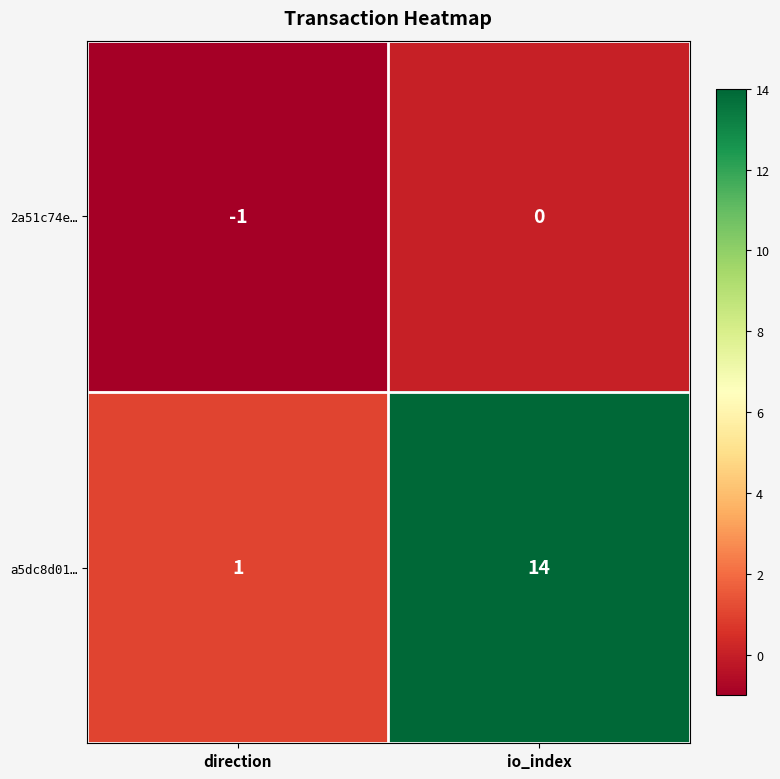

What is the sum of the a5dc8d01… values at io_index and direction?

15